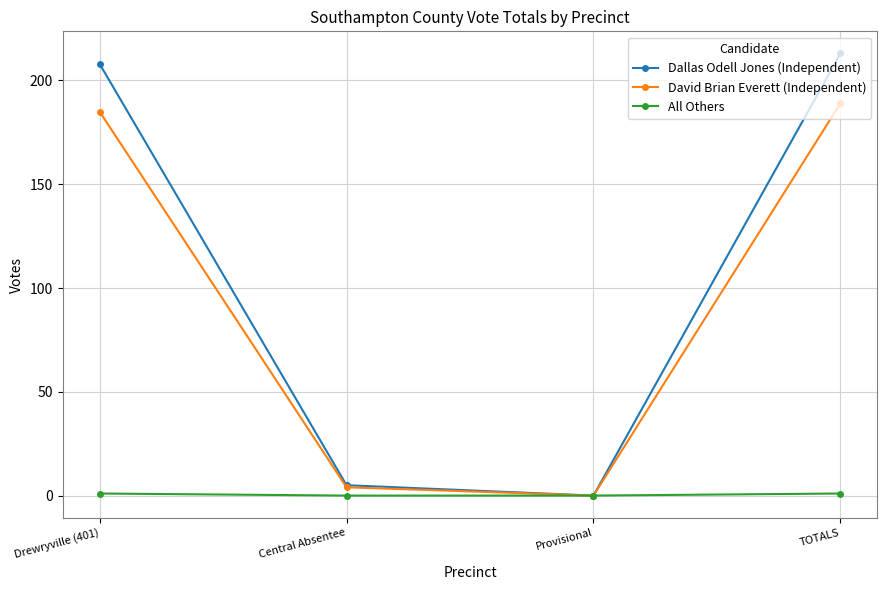

In David Brian Everett (Independent), how many points are lower than both neighbors (excluding endpoints)?

1